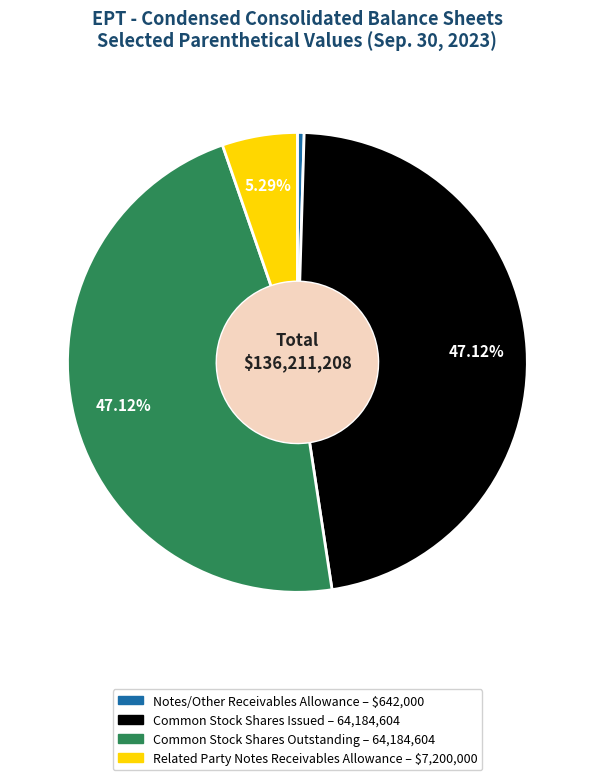

Does any single category account for the majority?

No